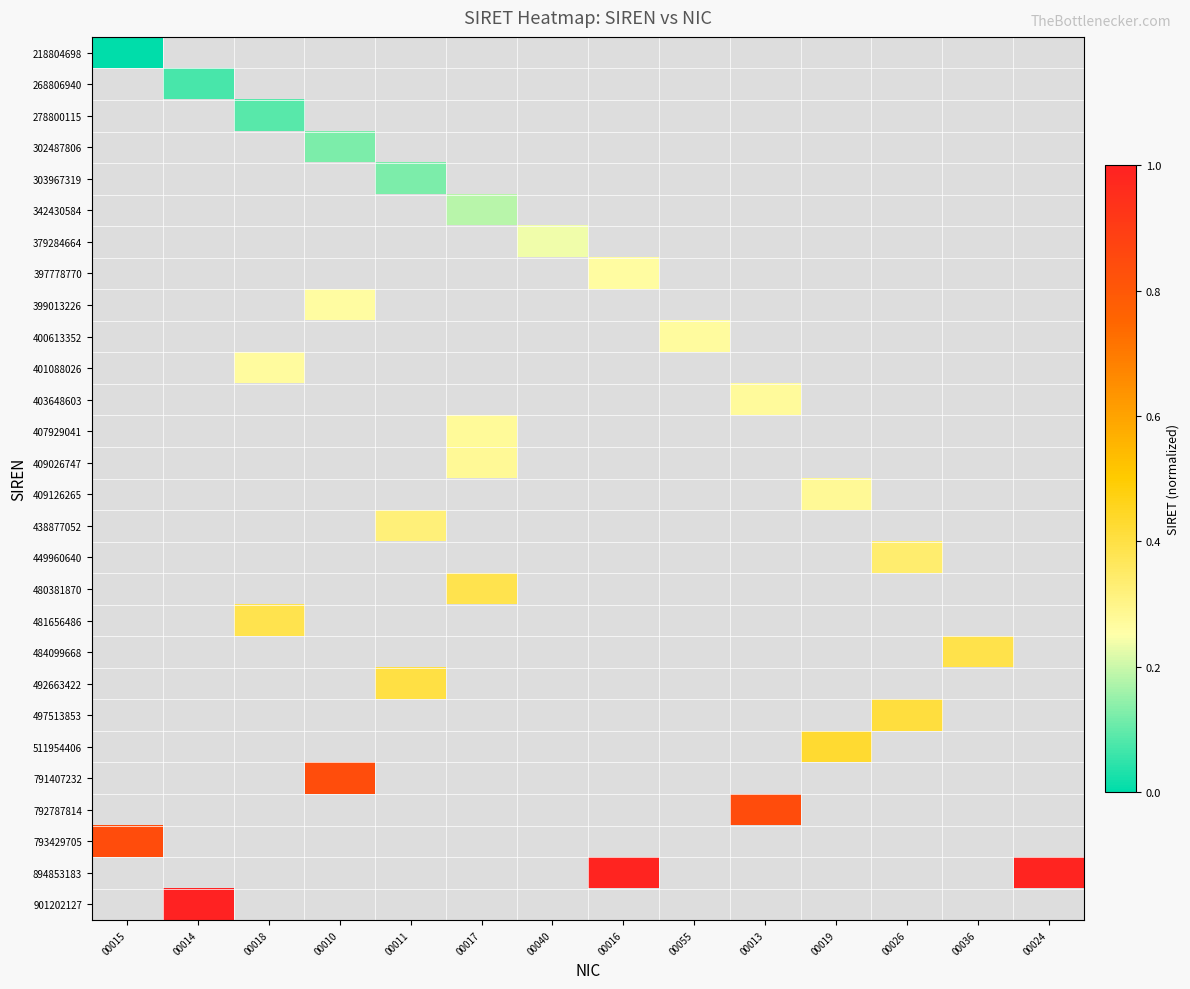

True or false: 400613352 has a value of 0.3 at 00055.

True